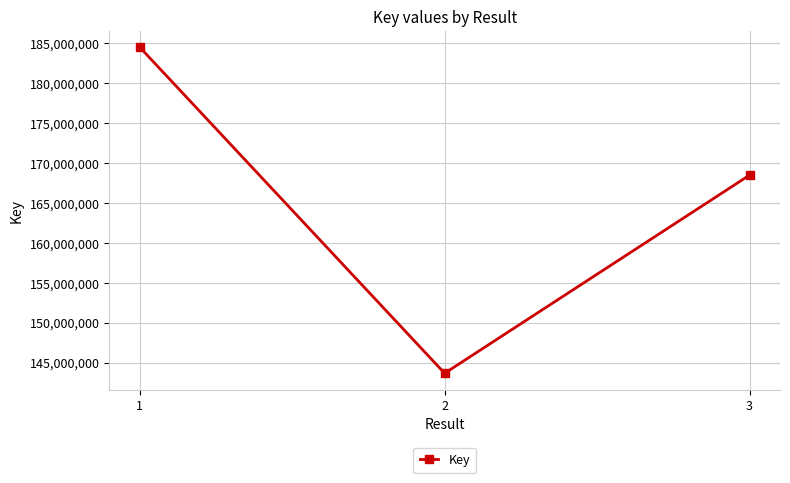

How many data points are less than 168488454?

1